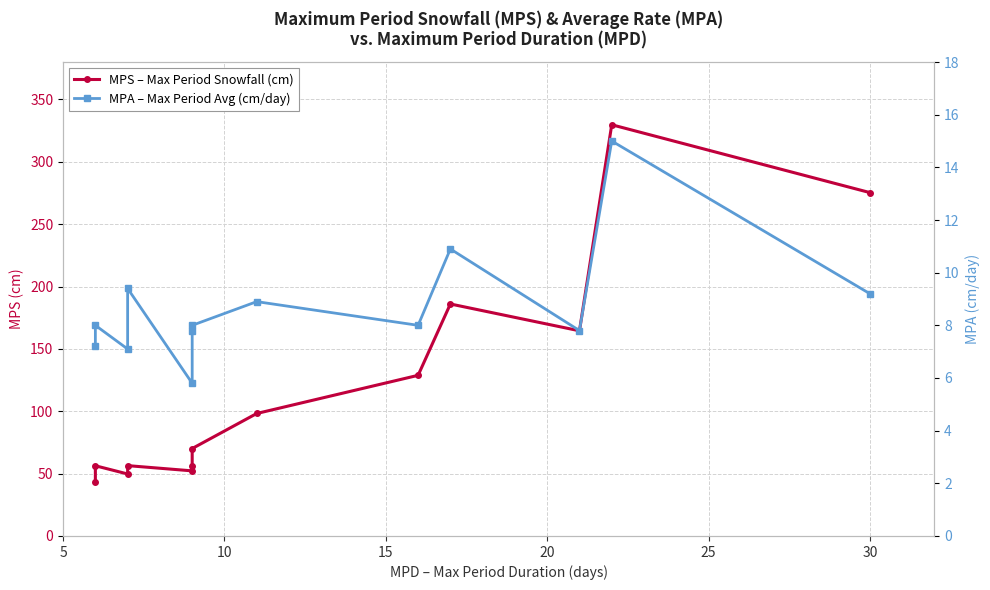

In MPS – Max Period Snowfall (cm), how many points are lower than both neighbors (excluding endpoints)?

3